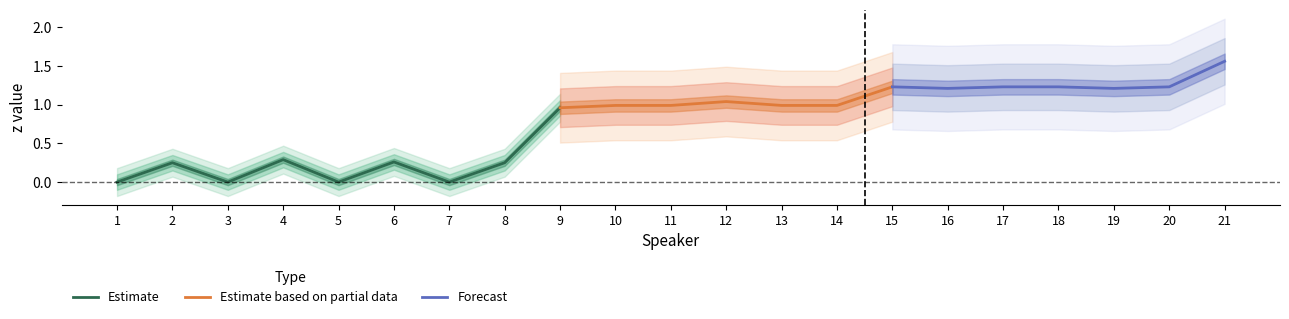

What is the sum of the values at 11 and 9?

1.9